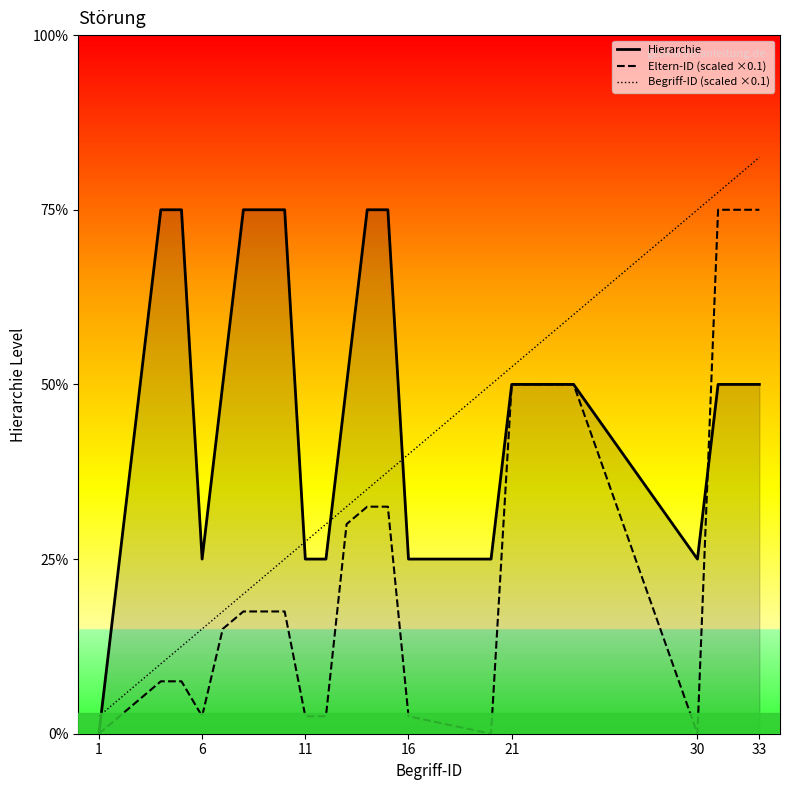

How many series are shown in this chart?

3